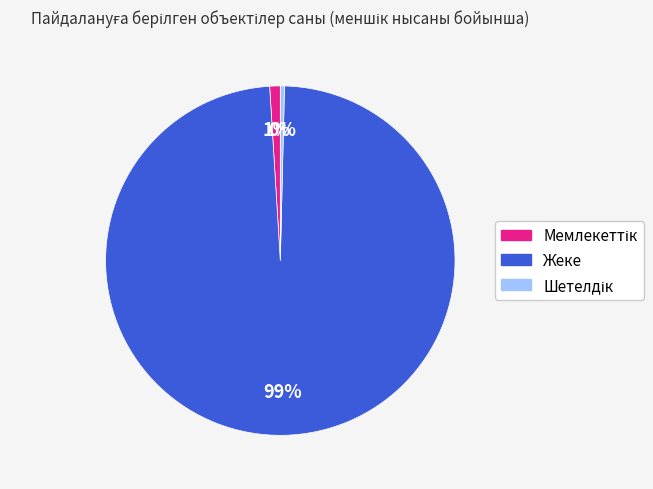

Which slice is the largest?

Жеке